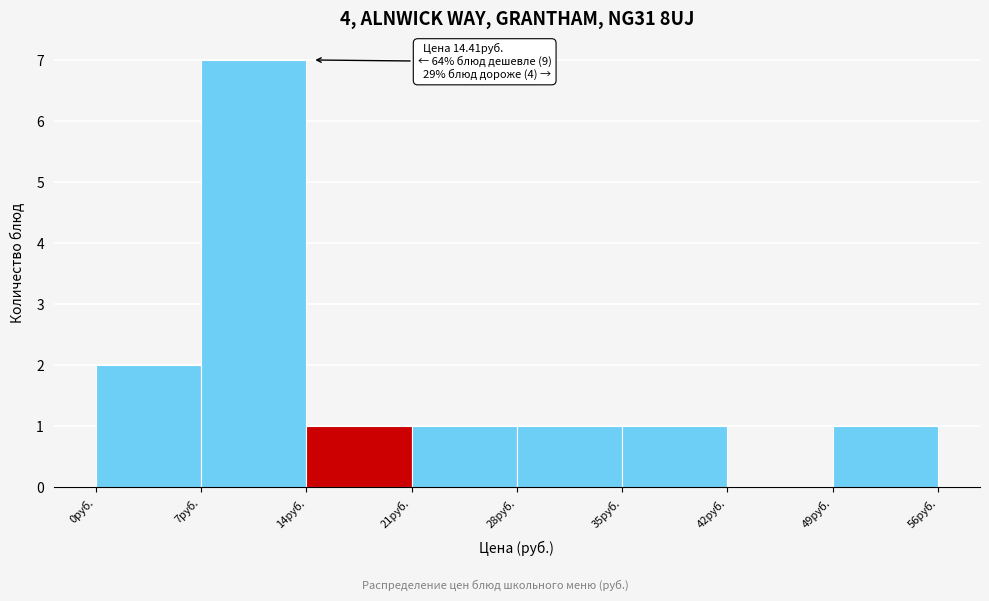

Which range on the x-axis has the tallest bar?

7 to 14